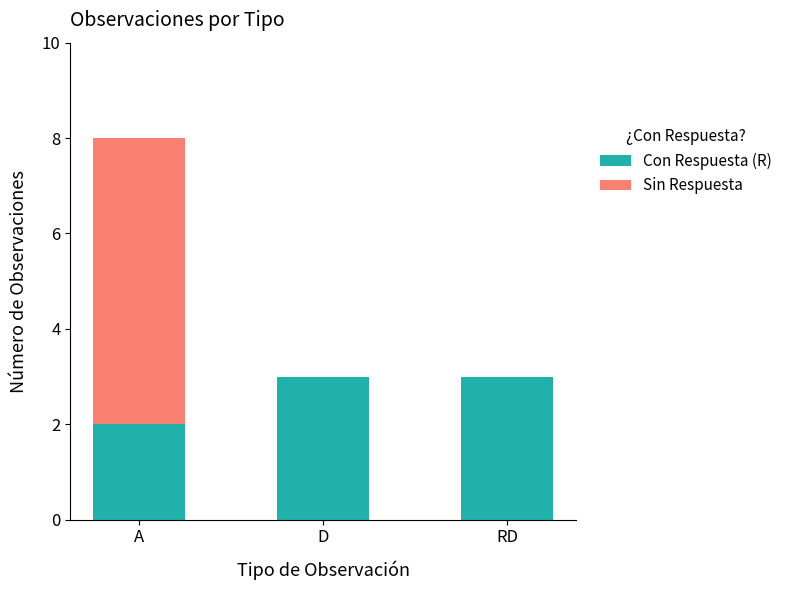

What is the sum of all Con Respuesta (R) values?

8